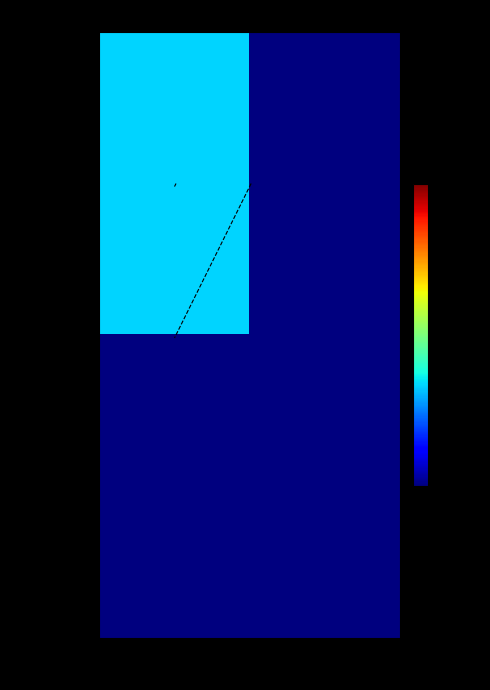

The 77528e...fcd9 series shows 1.8 at -1. True or false?

False